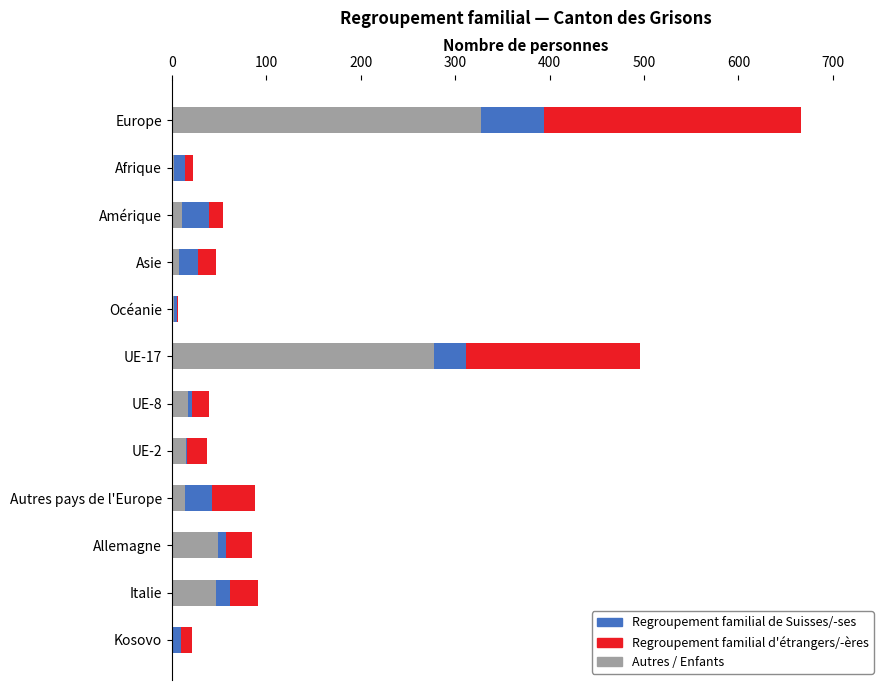

At which category is the sum across all series the highest?

Europe